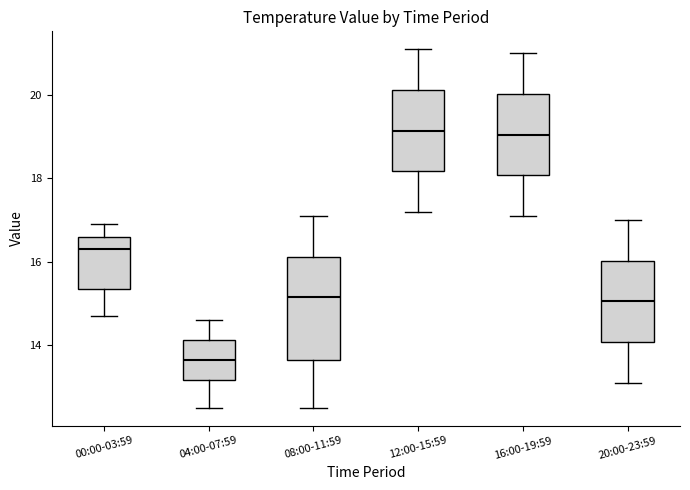

Comparing the boxes themselves (not the whiskers), which one is the tallest?

08:00-11:59